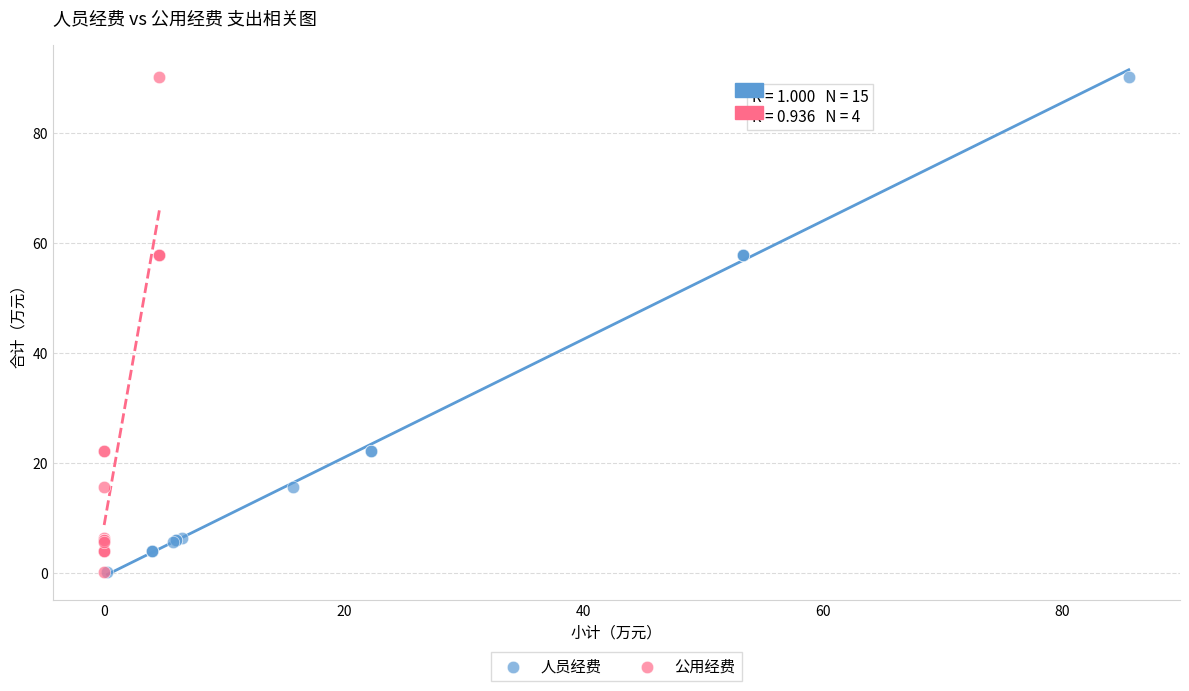

What are all the series names shown in the legend?

人员经费, 公用经费